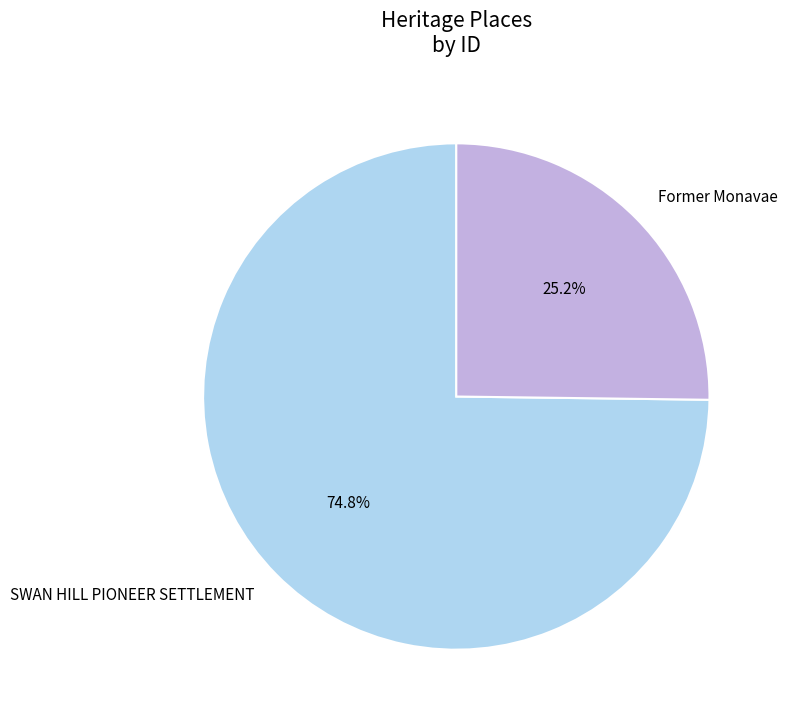

How many segments does this pie chart have?

2